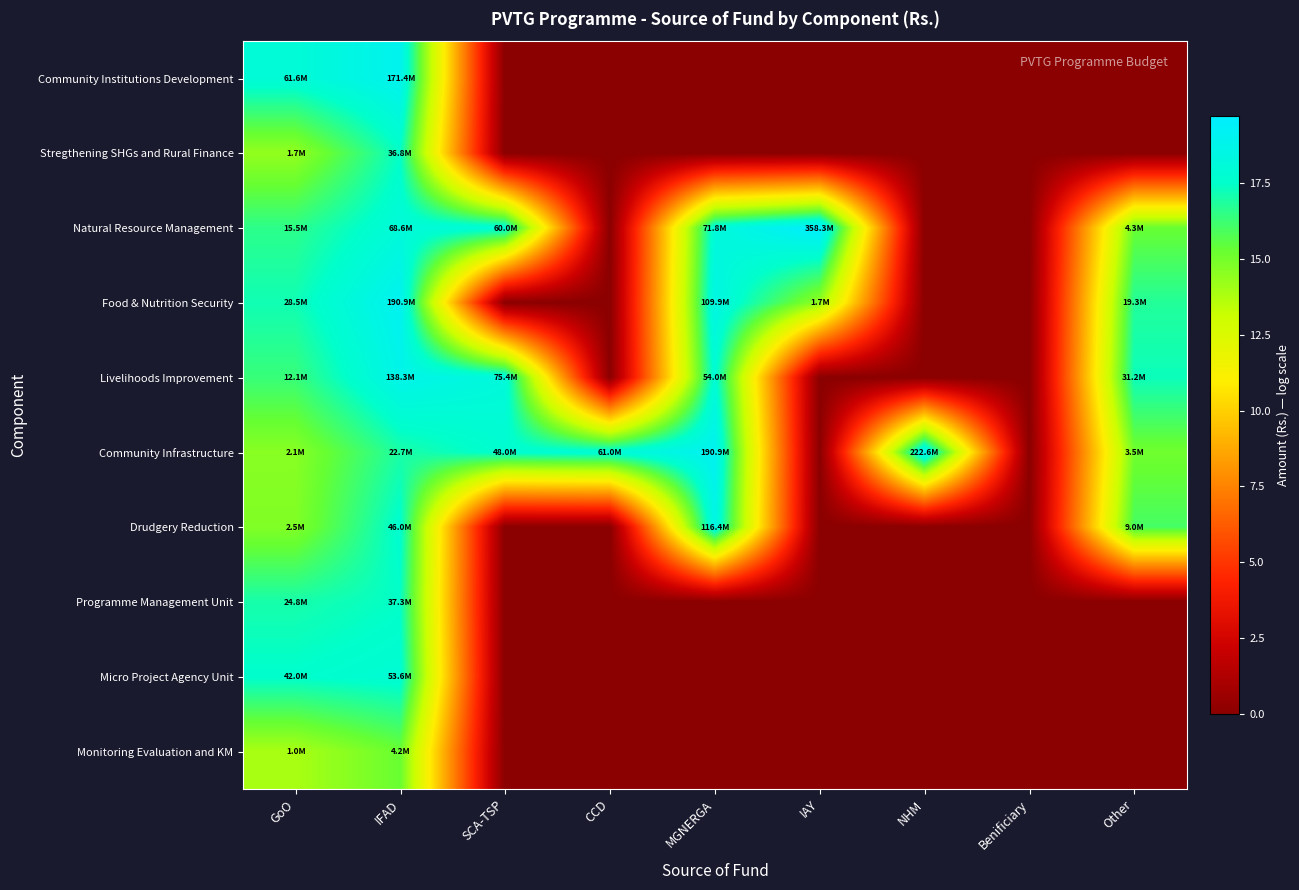

What is the difference between the highest and lowest values at IFAD?

3.8